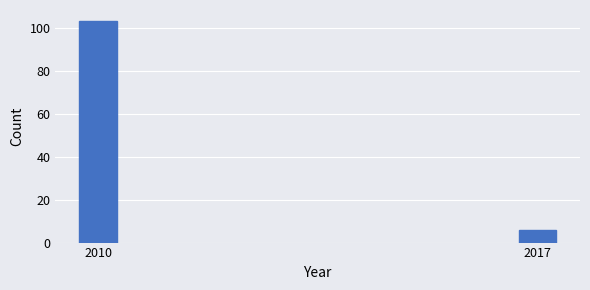

Reading left to right, list all the values displayed in this chart.

103	6